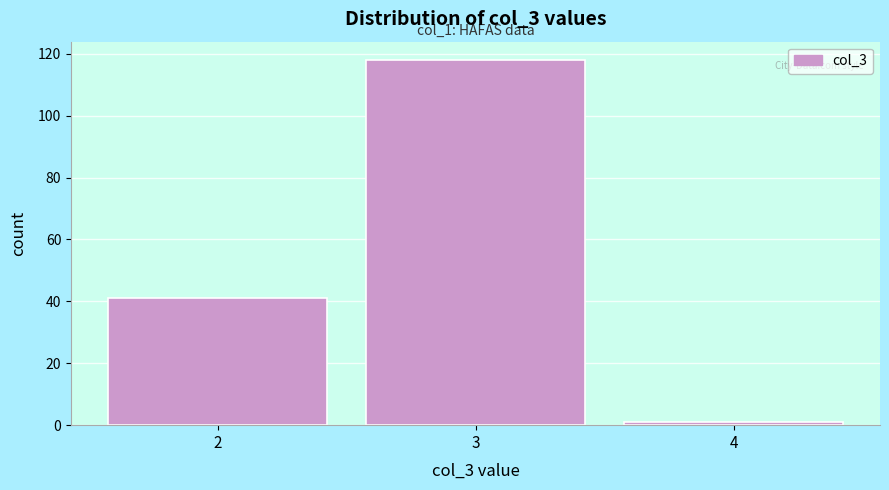

Over which range of the x-axis is the bar tallest?

2.5 to 3.5